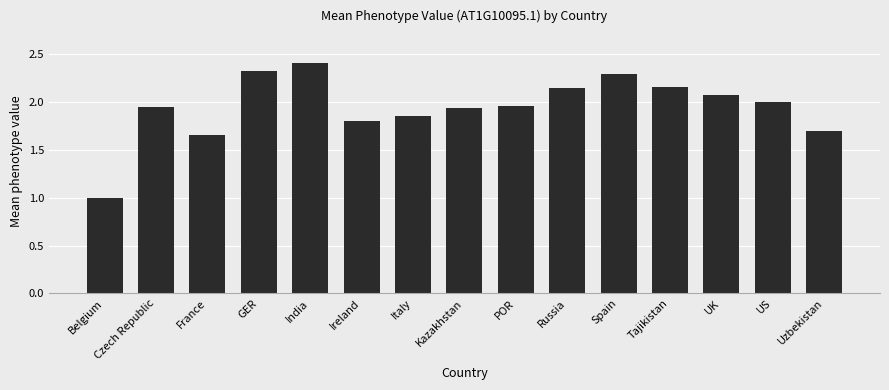

Where does the data first go above 1?

Czech Republic